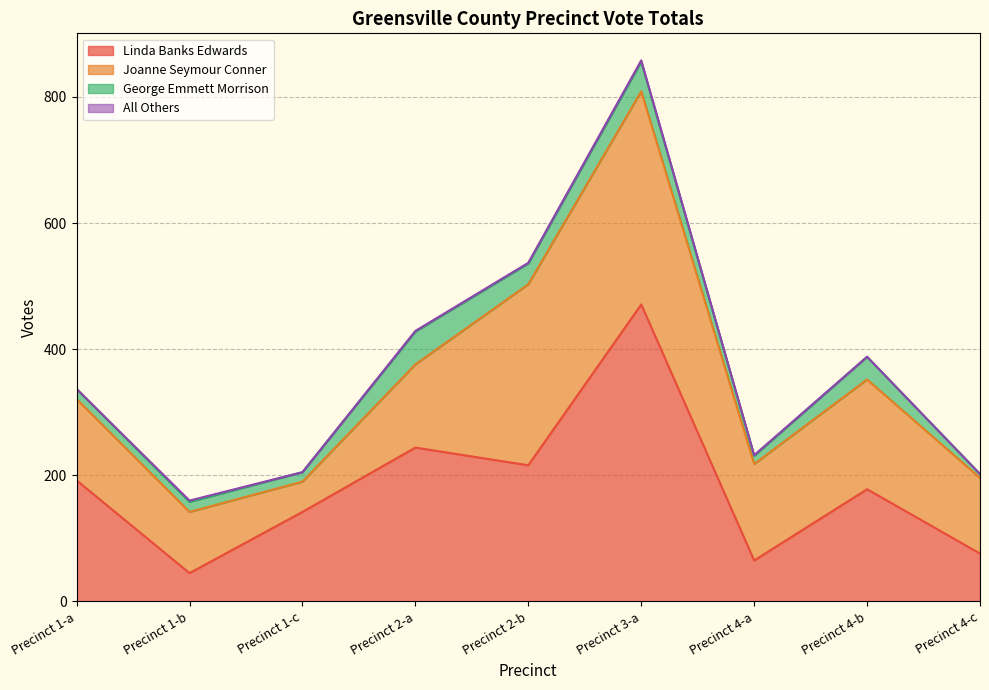

How many lines are shown in the chart?

4